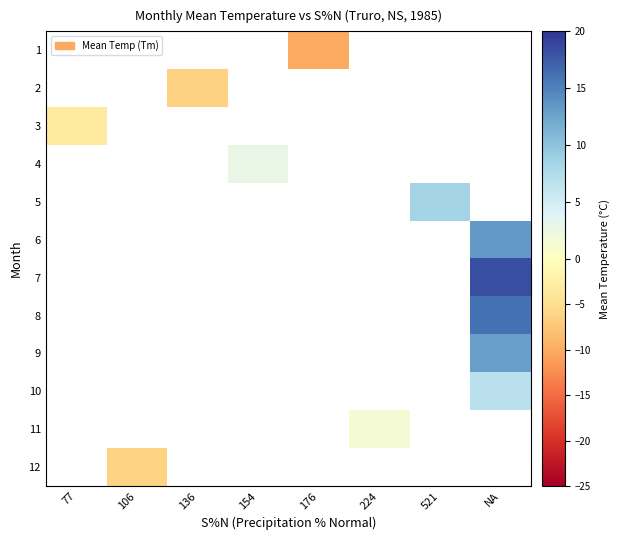

At 154, list the series in order from smallest to largest.

1, 2, 3, 4, 5, 6, 7, 8, 9, 10, 11, 12